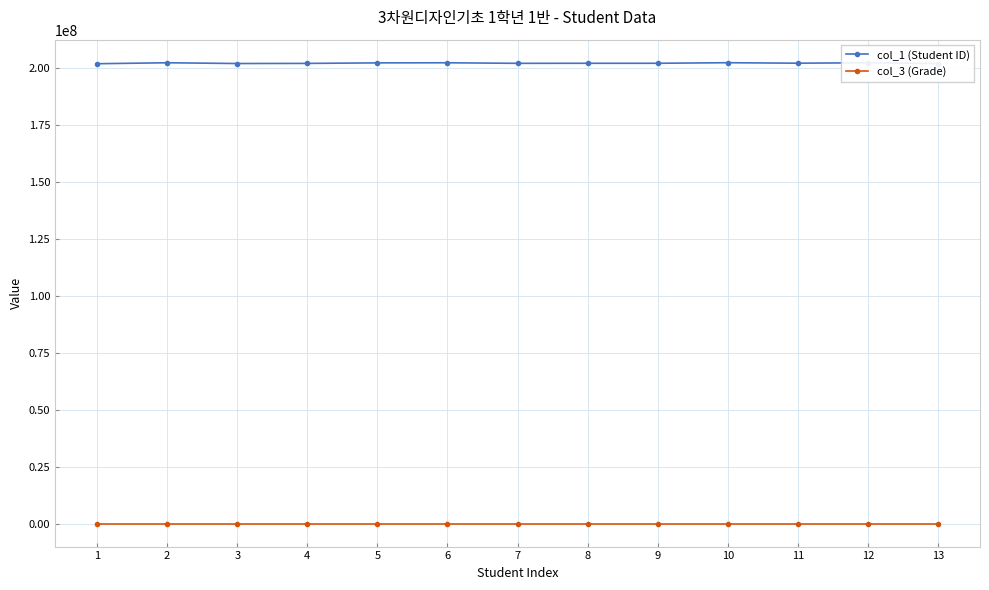

How many data points does each series have?

13